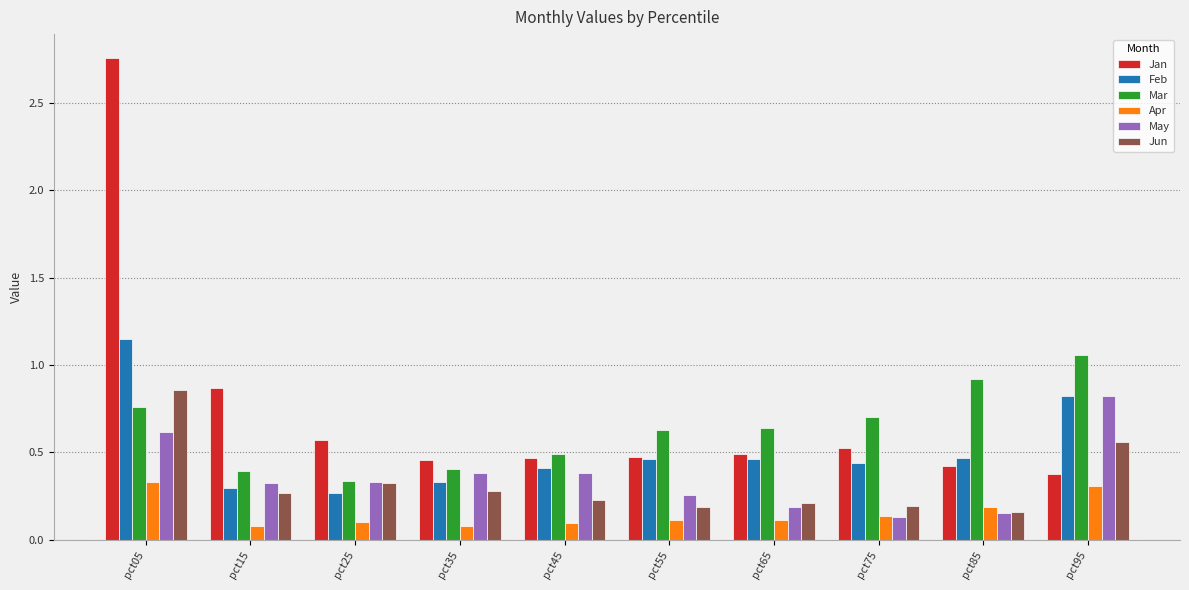

The May series shows 0.0 at pct85. True or false?

False